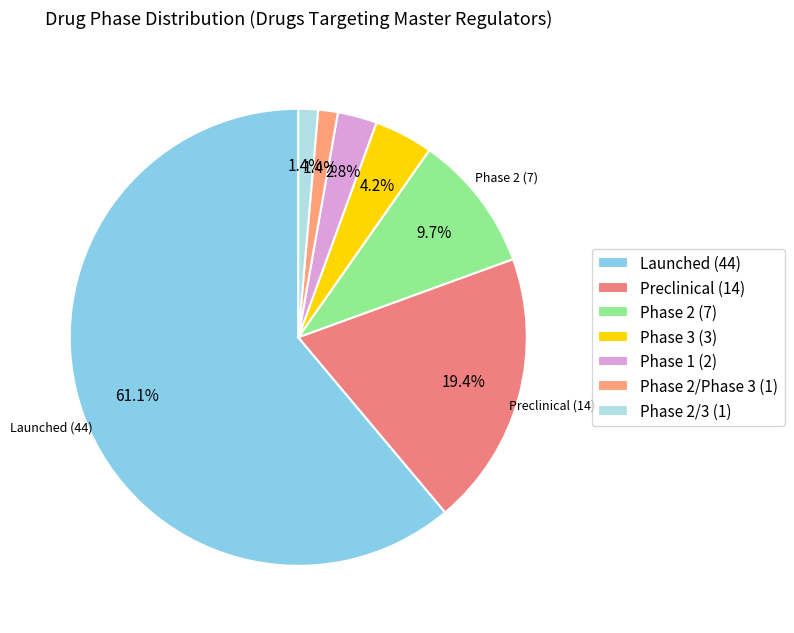

What is the largest slice in the pie chart?

Launched (44)